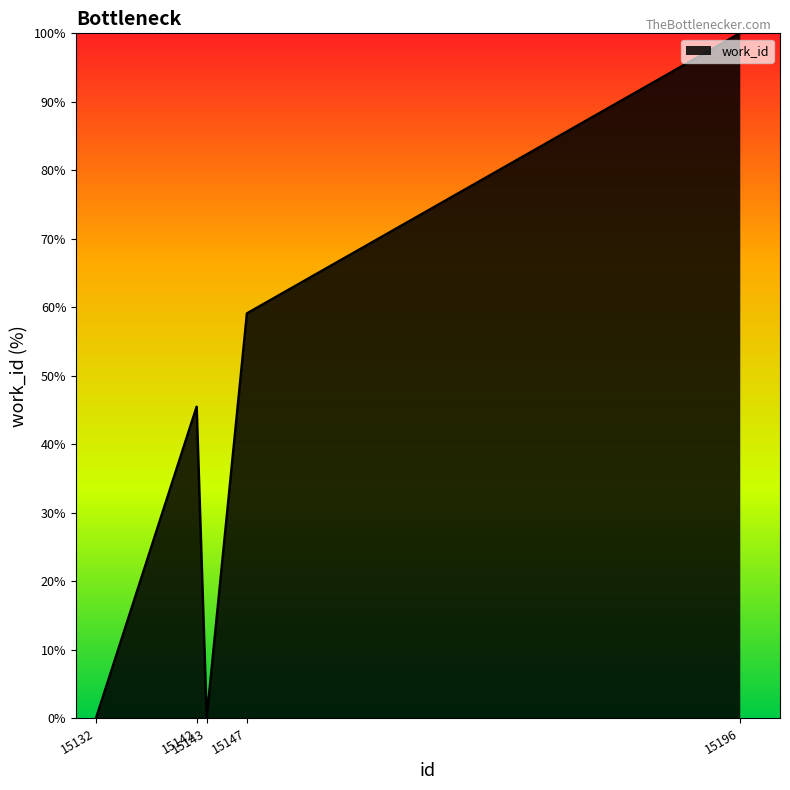

Which category has the highest value across all series?

15196